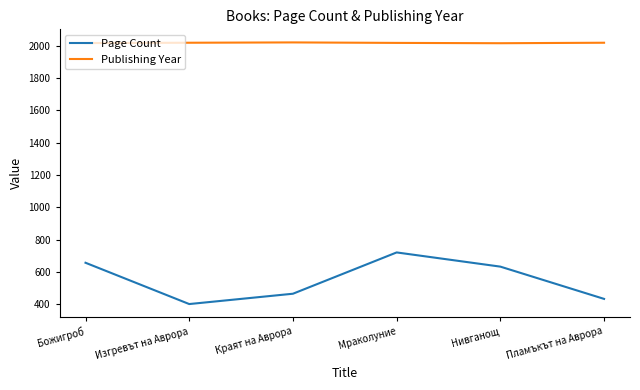

Which series has the largest total across all categories?

Publishing Year